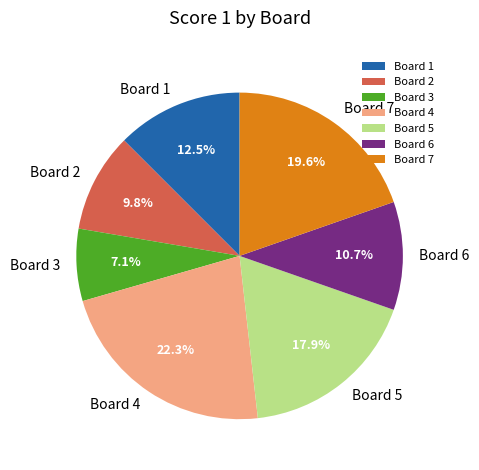

Count the number of slices in the pie.

7